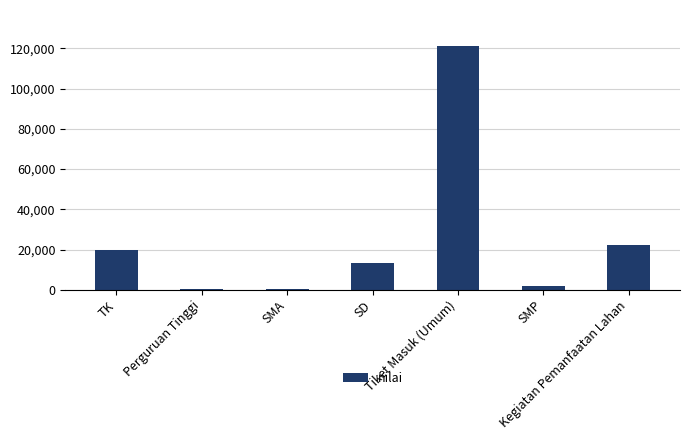

What is the greatest value displayed?

120992